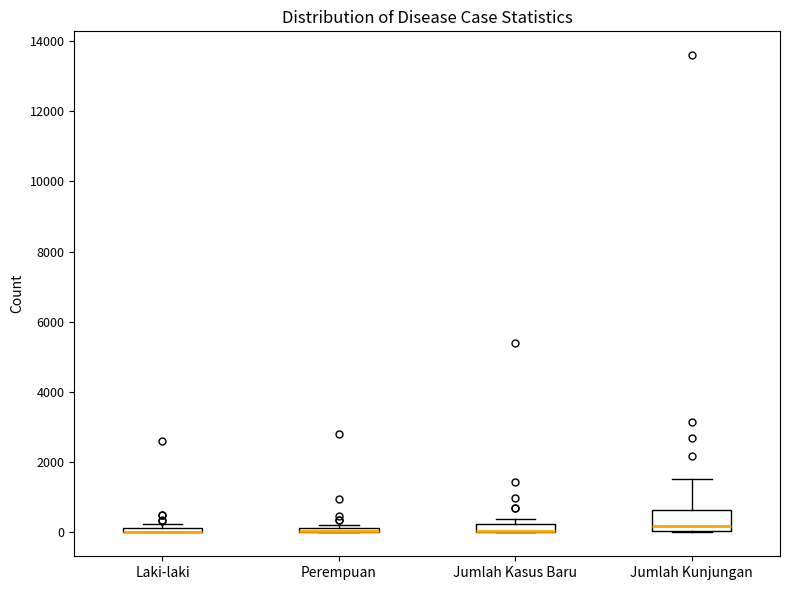

Where is the upper edge of the box for Jumlah Kasus Baru on the y-axis? The values are not printed on the chart, so give them approximately, as read against the axis.

200